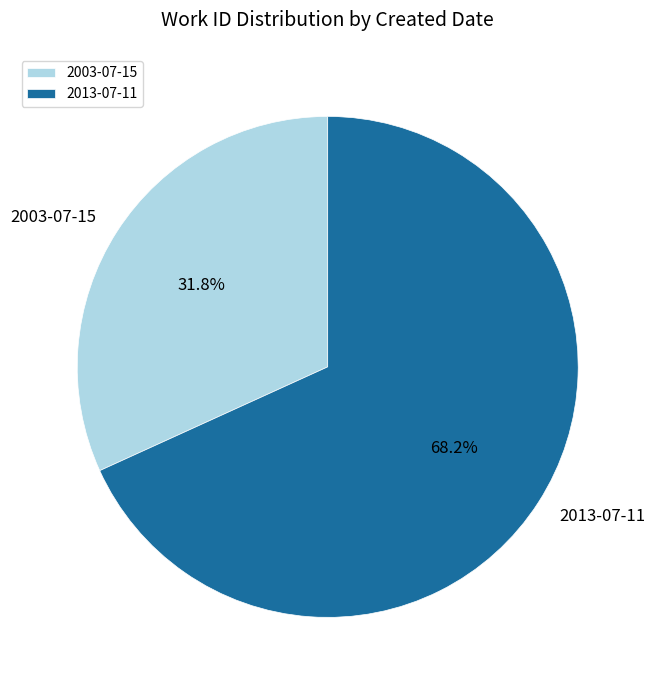

What is the ratio of the value at 2003-07-15 to the value at 2013-07-11?

0.5